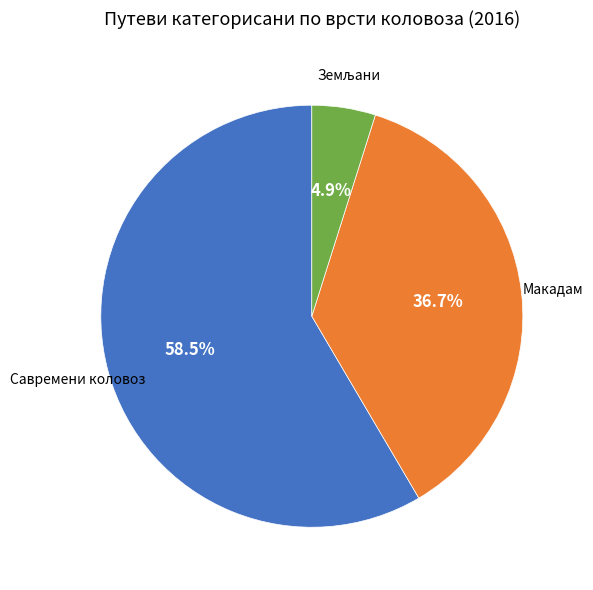

Is there any slice that represents more than half of the pie?

Yes